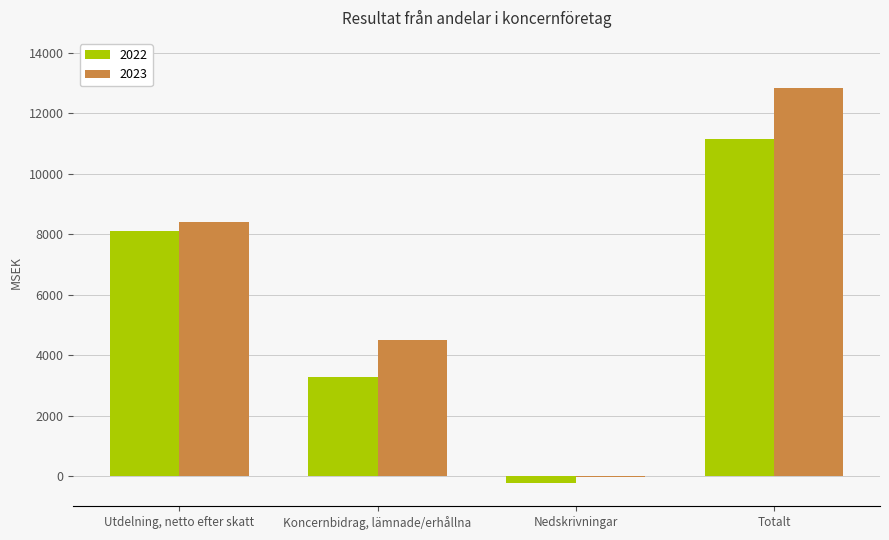

Where is 2022 nearest to the value 5465?

Koncernbidrag, lämnade/erhållna